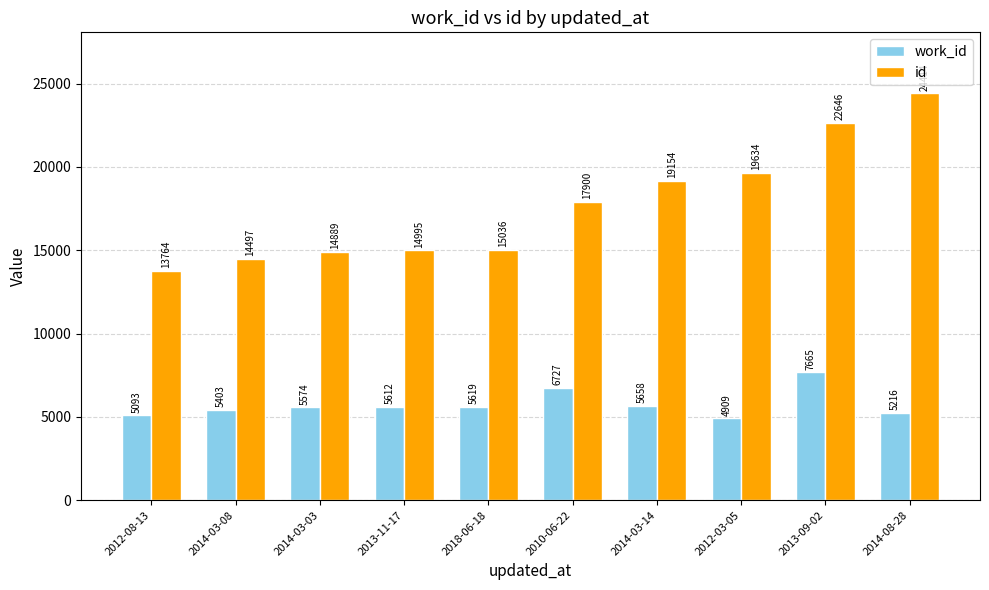

Which series has the widest spread of values?

id